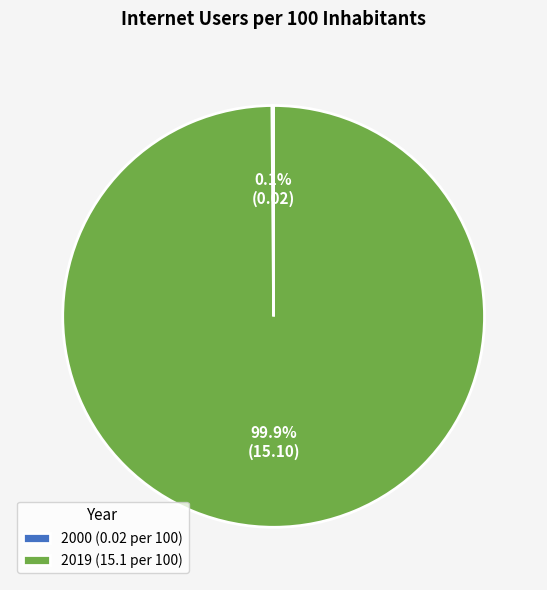

Is there any slice that represents more than half of the pie?

Yes